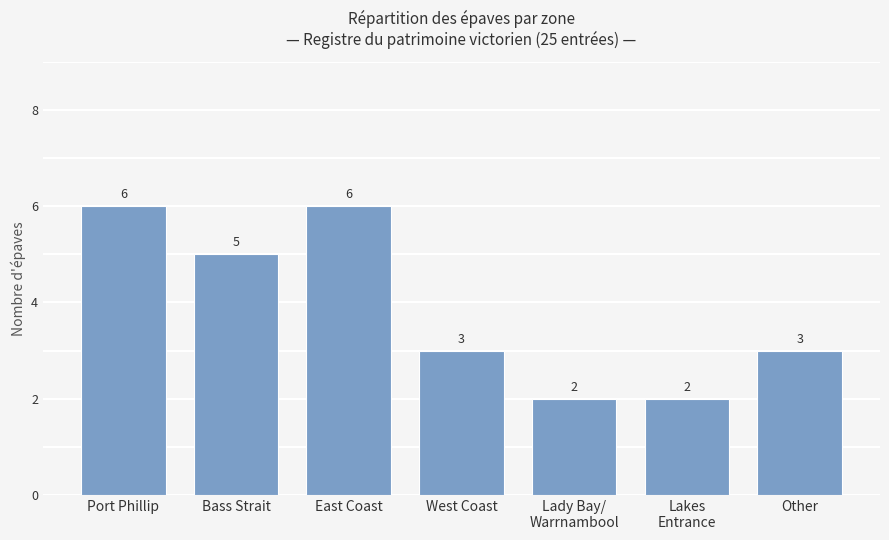

Count the number of data series in this chart.

1